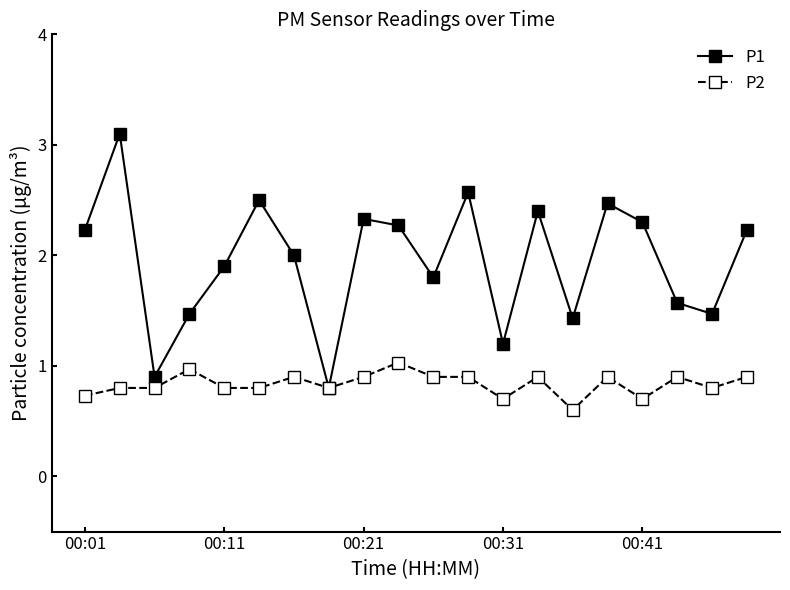

Which series has the largest range (max minus min)?

P1